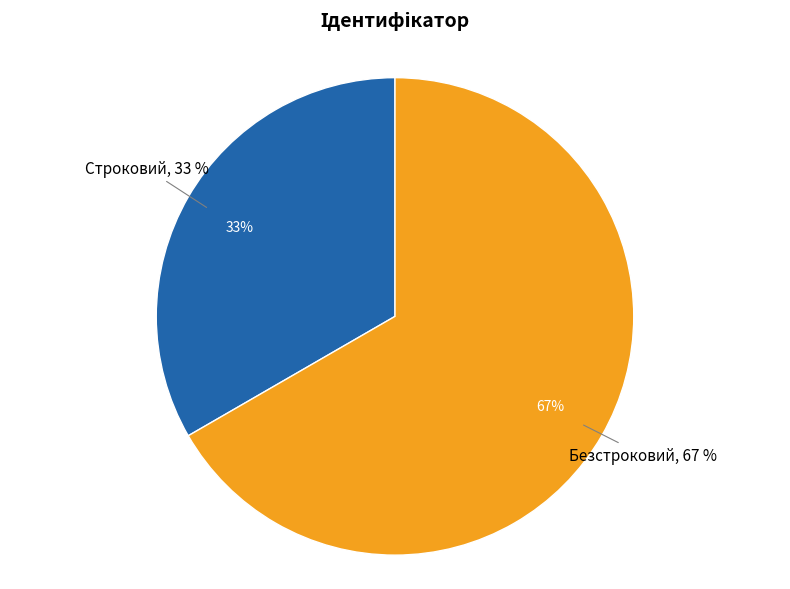

Rank the categories by value from highest to lowest.

Безстроковий, Строковий